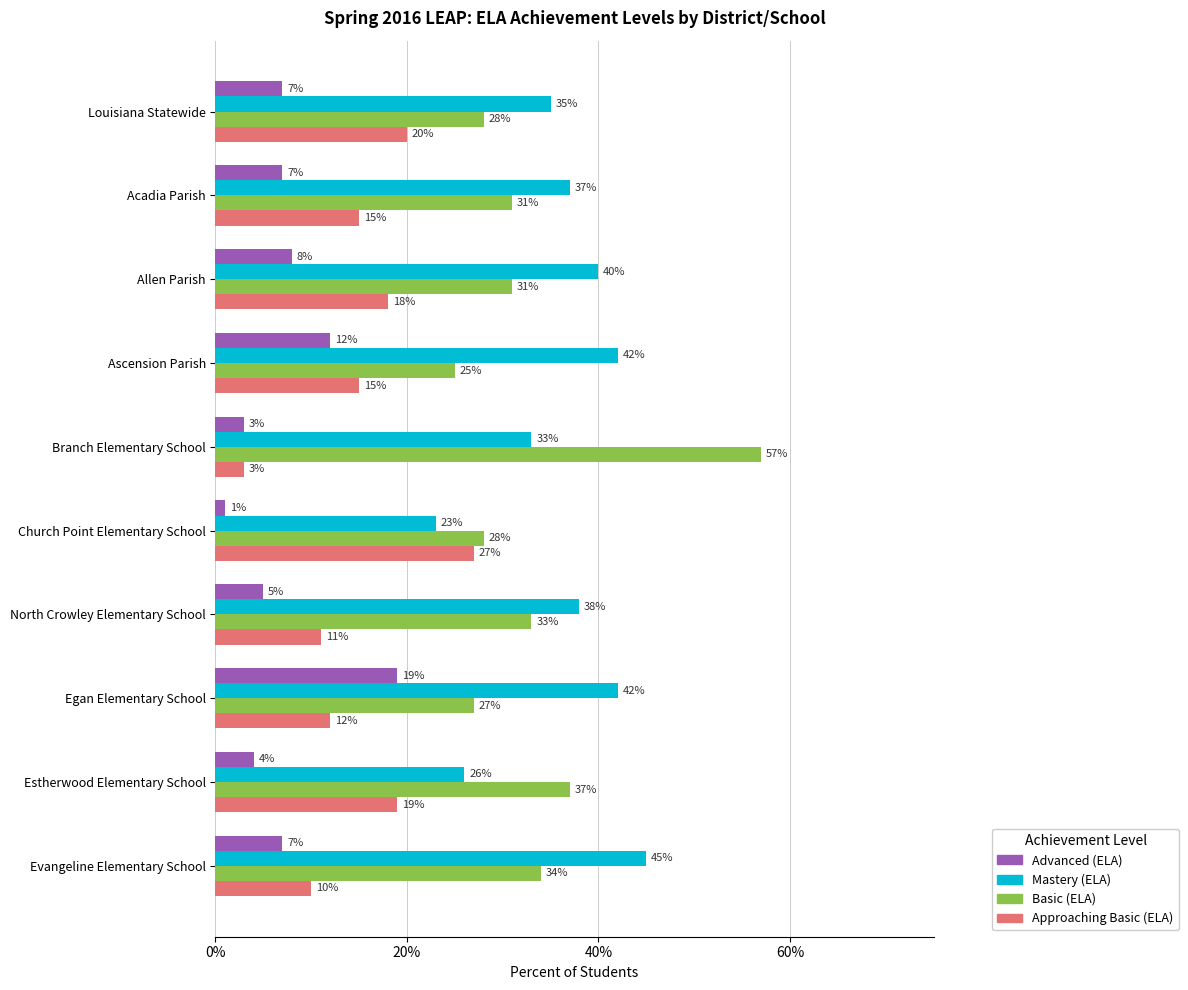

What is the difference between the maximum and minimum values in the Approaching Basic (ELA) series?

24